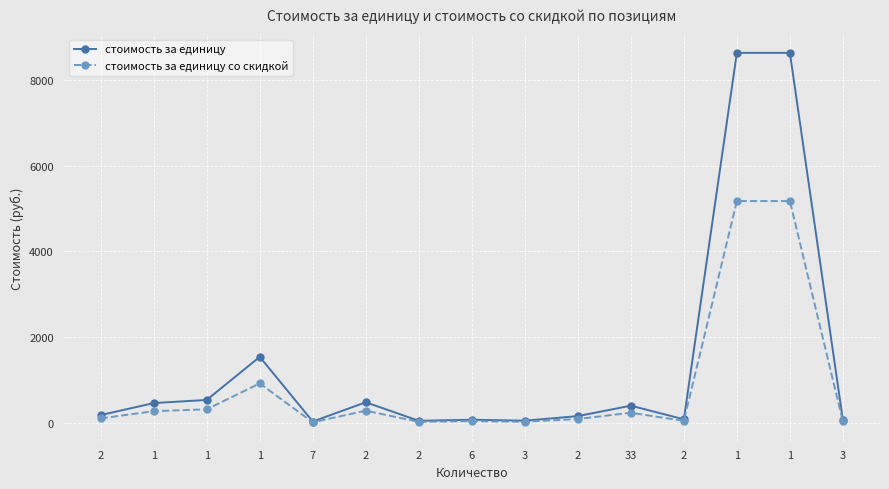

Is this an area chart (filled region under the line)?

No